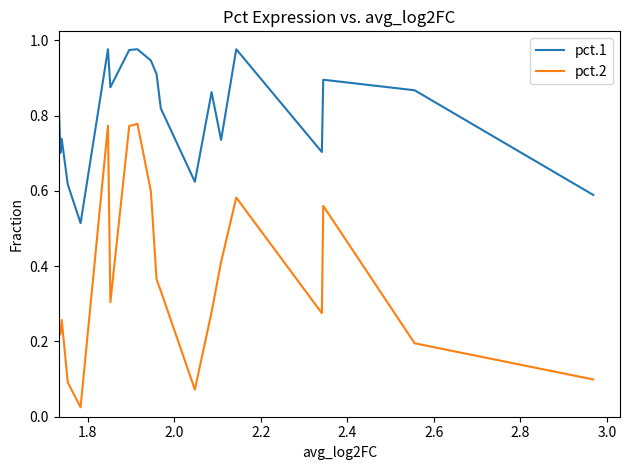

List the series in order of their peak value, highest first.

pct.1, pct.2